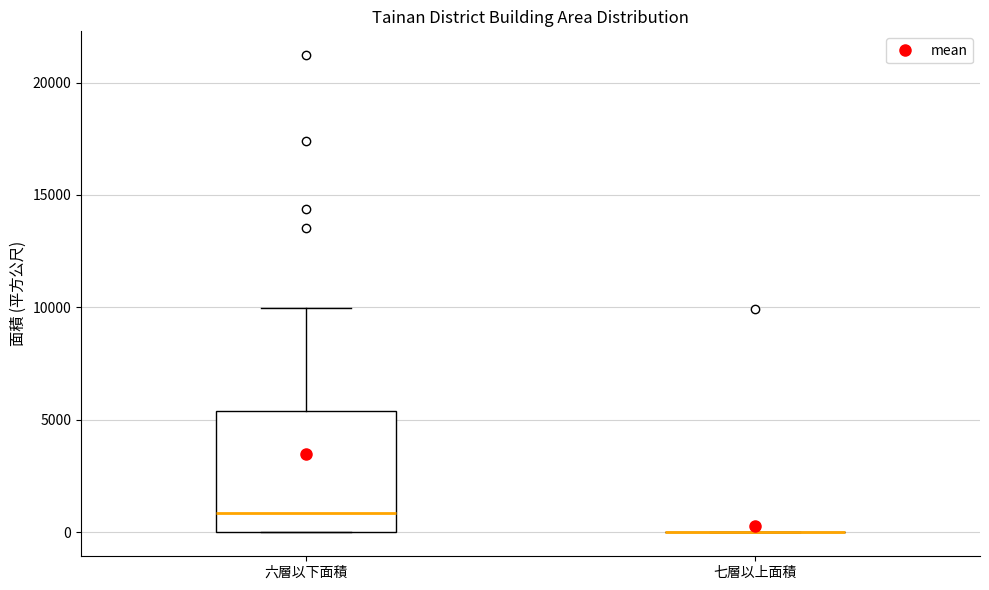

Reading left to right, transcribe this box plot: for each box, give where its median line is, the range the box spans, and where its two whiskers end, as read against the y-axis. The values are not printed on the chart, so give them approximately, as read against the axis.

六層以下面積: median 1000, box 0 to 5500, whiskers 0 to 10000
七層以上面積: box collapsed to a line at 0, whiskers 0 to 0